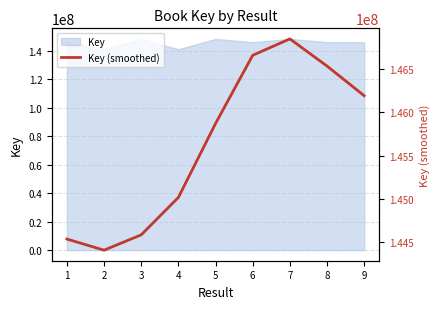

Which has a higher value, 8 or 4?

8